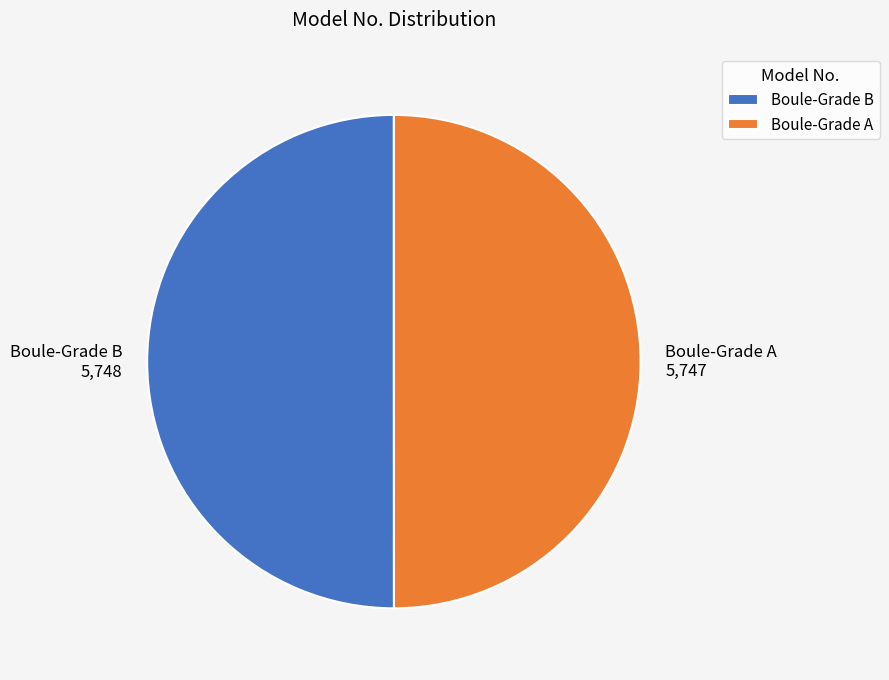

Is the sum of Boule-Grade B and Boule-Grade A greater than half?

Yes